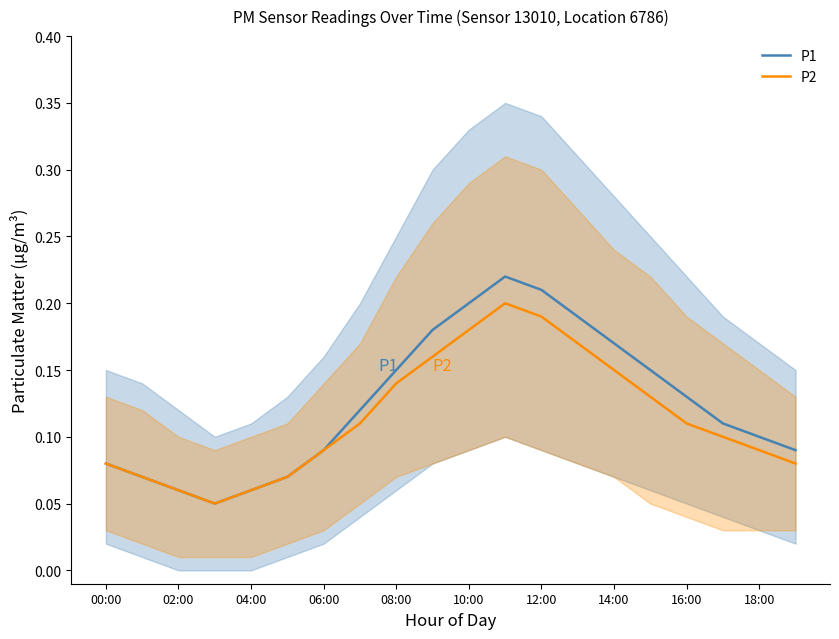

What are all the series names shown in the legend?

P1, P2